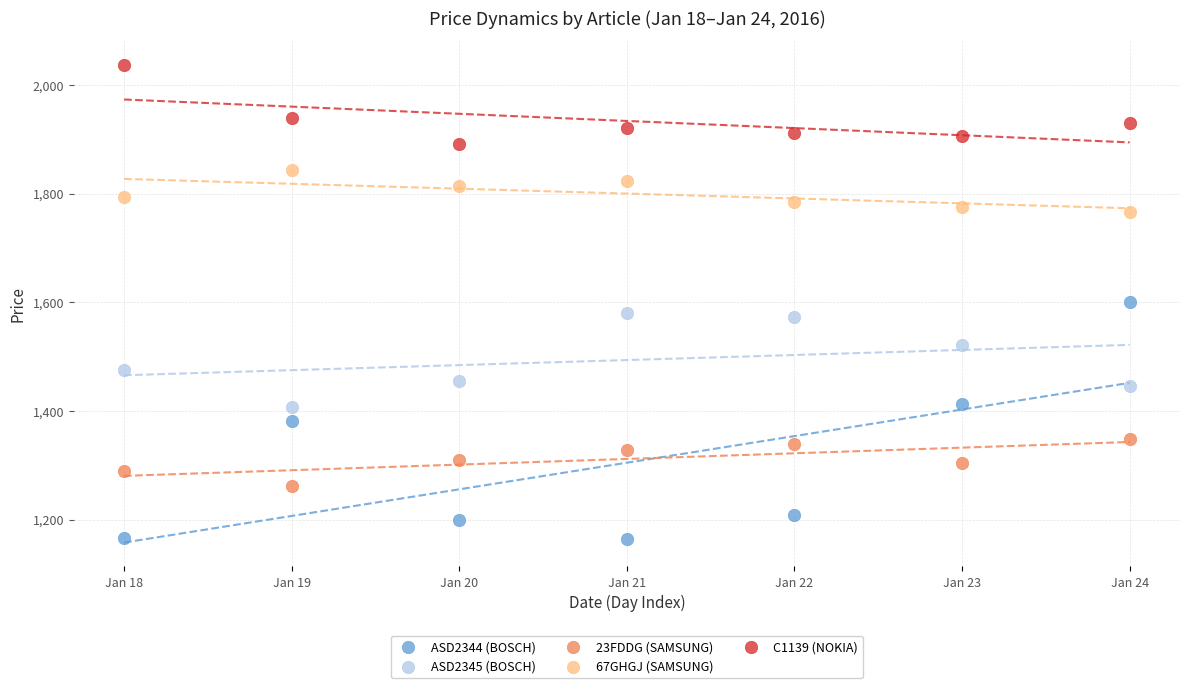

In the ASD2345 (BOSCH) series, what Y value is closest to 1493?

1474.4